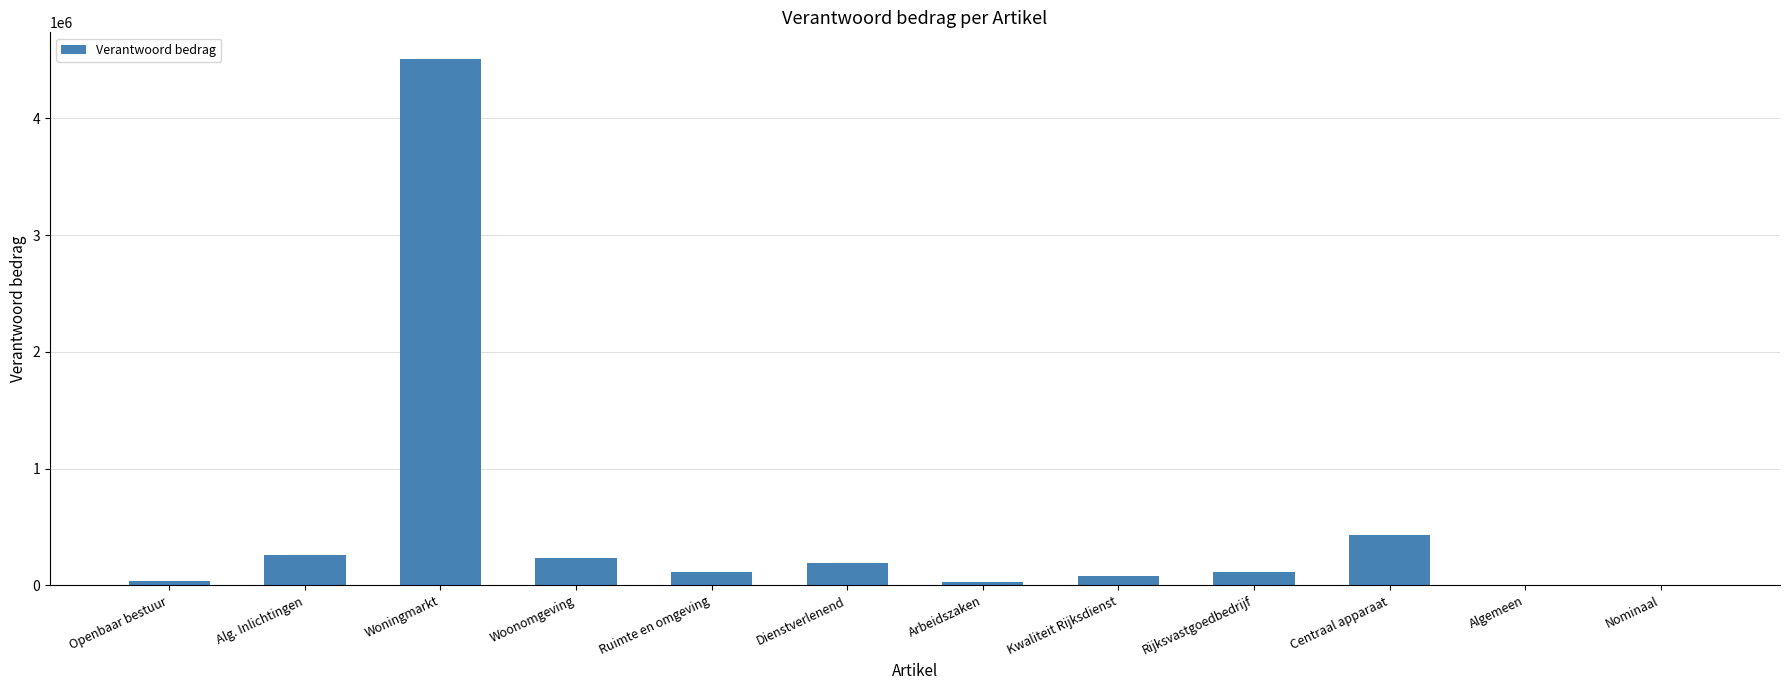

What is the sum of all values?

6007089